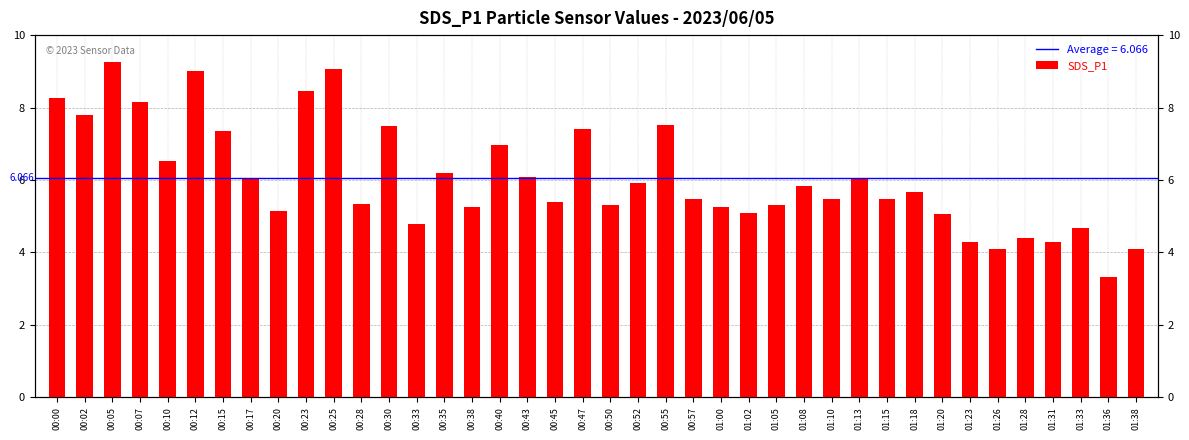

What is the change in value from 00:23 to 01:33?

-3.8